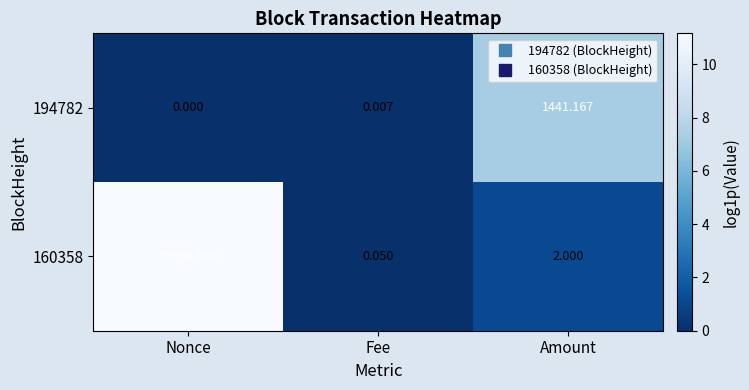

Rank the series by their maximum value, from highest to lowest.

160358, 194782